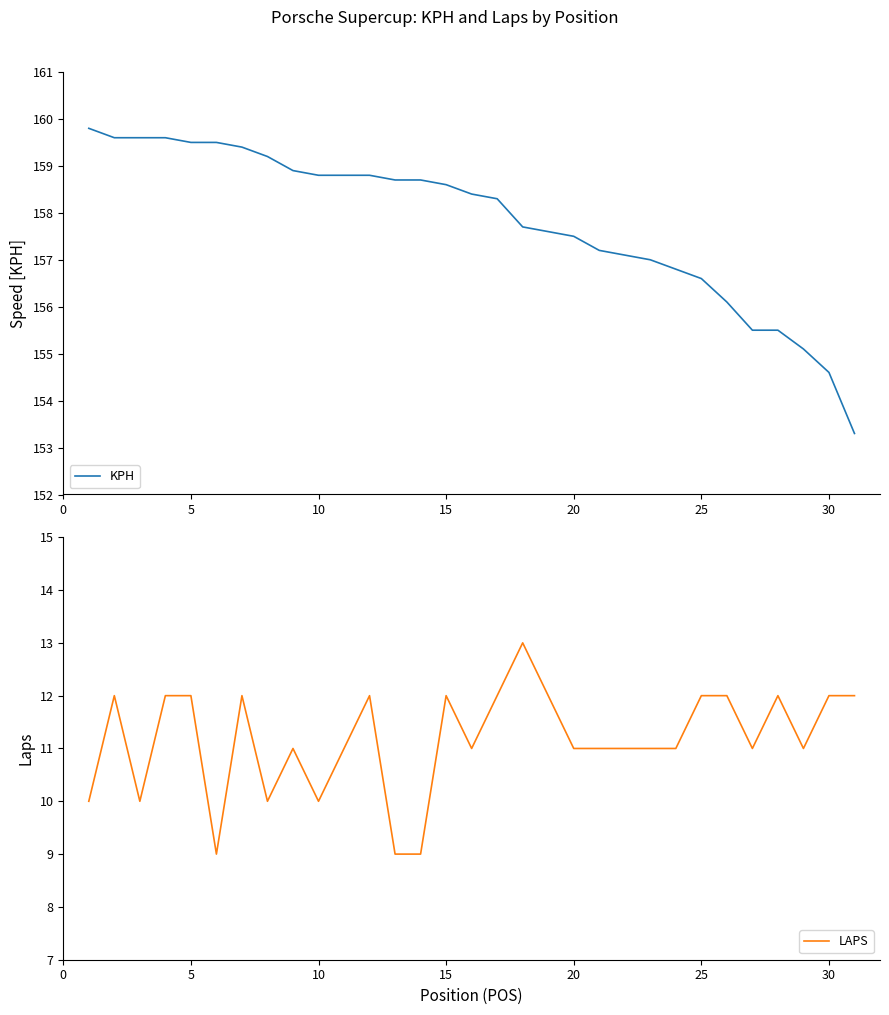

The value of LAPS at 20 is 4. True or false?

False